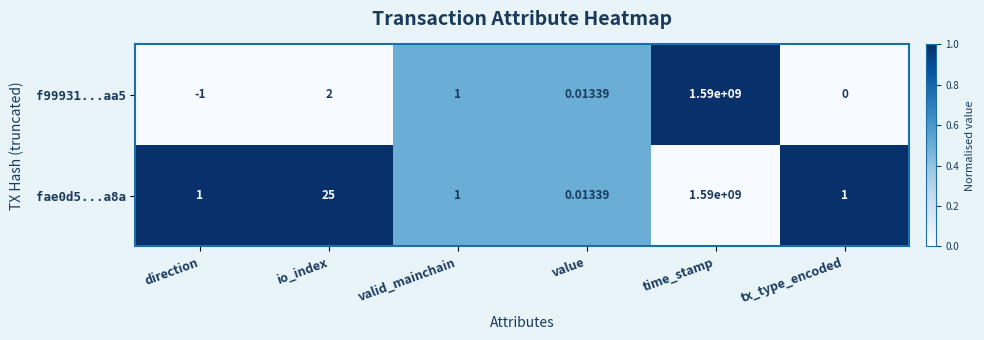

At which category is the sum across all series the highest?

time_stamp